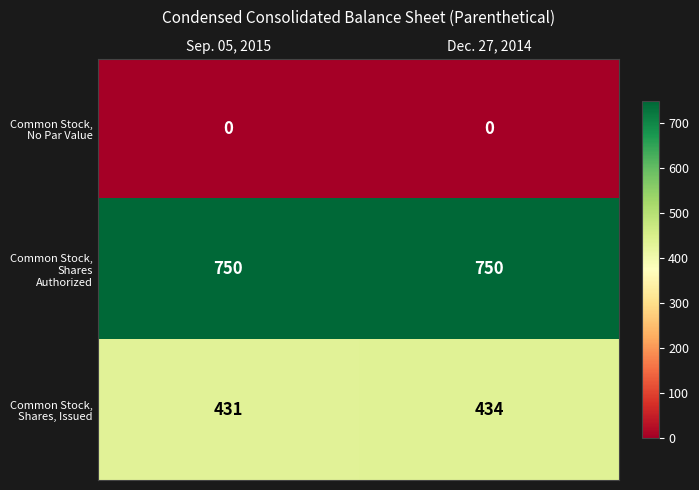

At which category is the sum across all series the highest?

Dec. 27, 2014